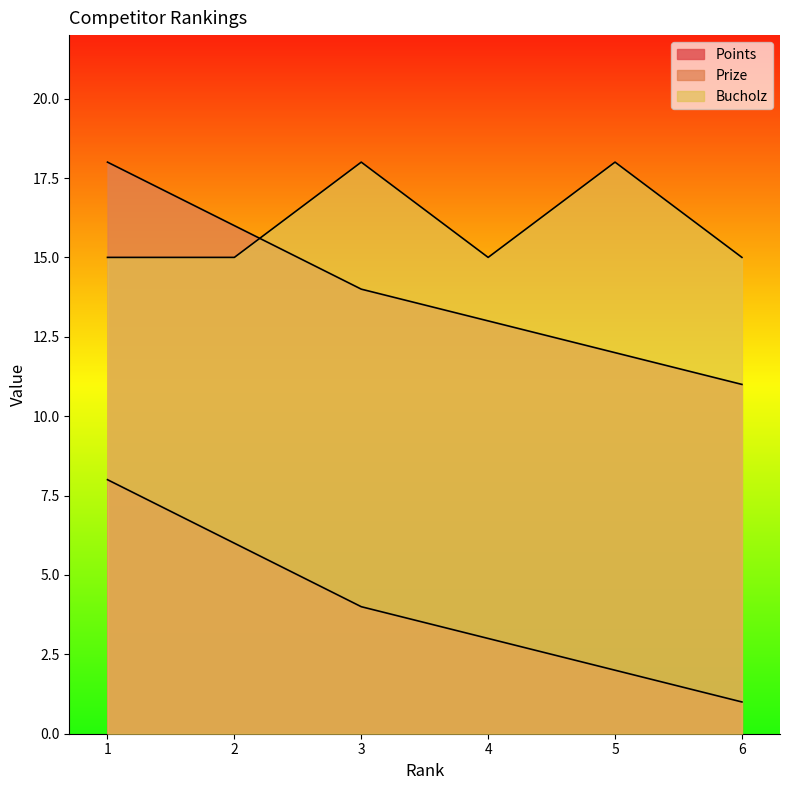

How many series are shown in this chart?

3